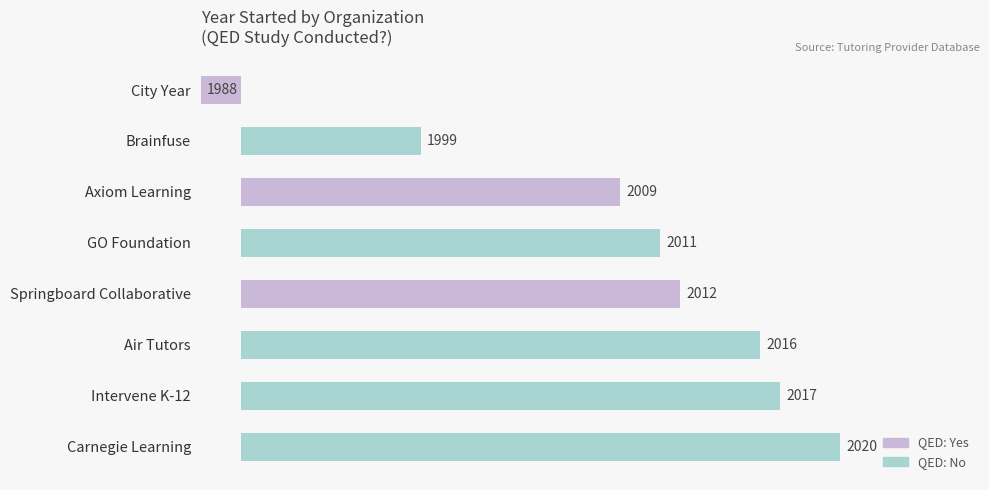

Reading left to right, list all the values displayed in this chart.

1988	1999	2009	2011	2012	2016	2017	2020